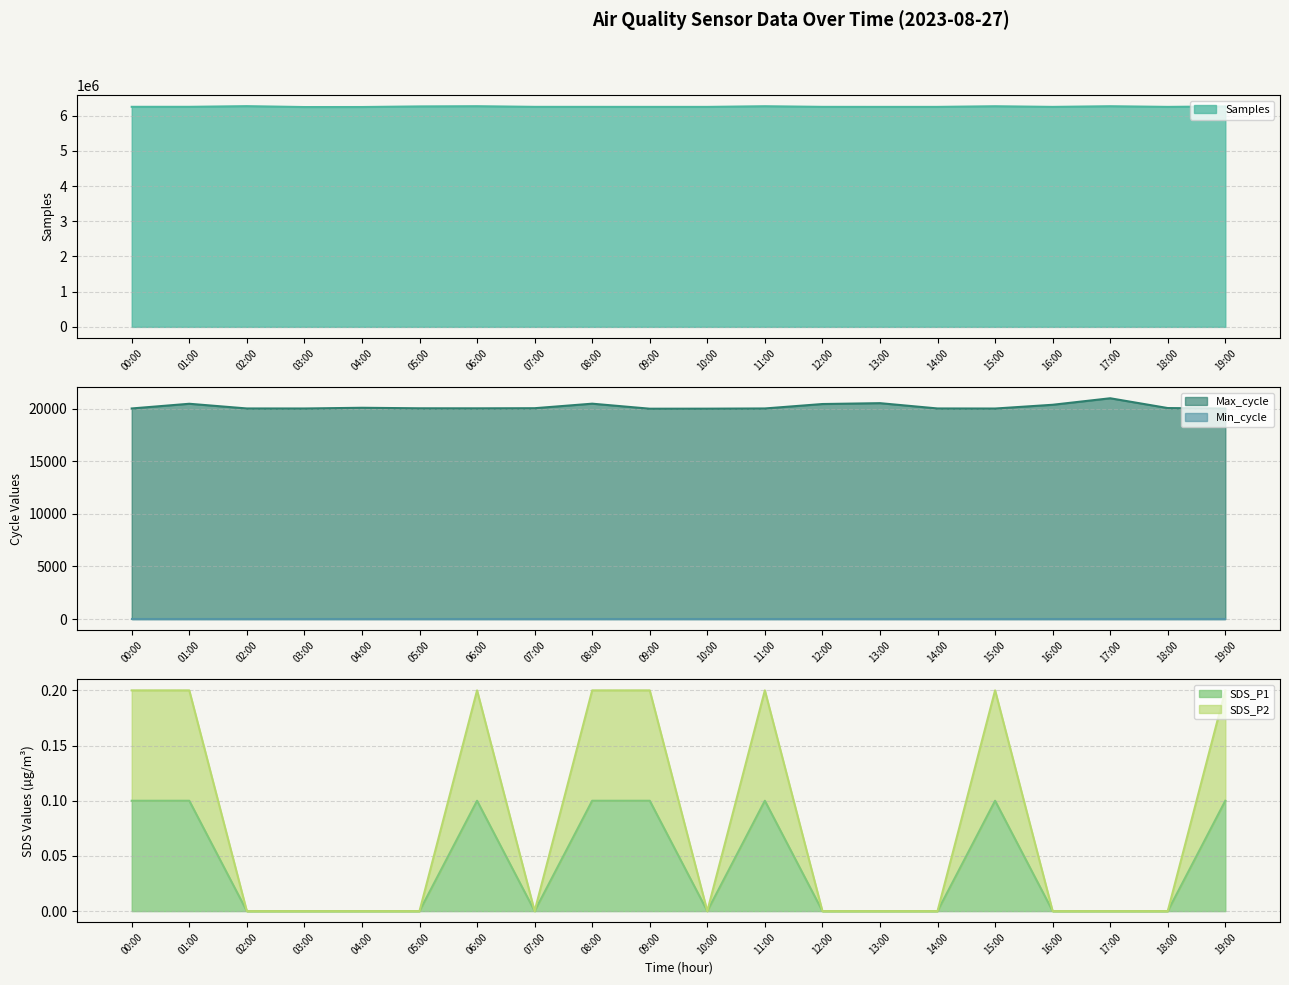

The Samples series shows 6249767 at 14:00. True or false?

True